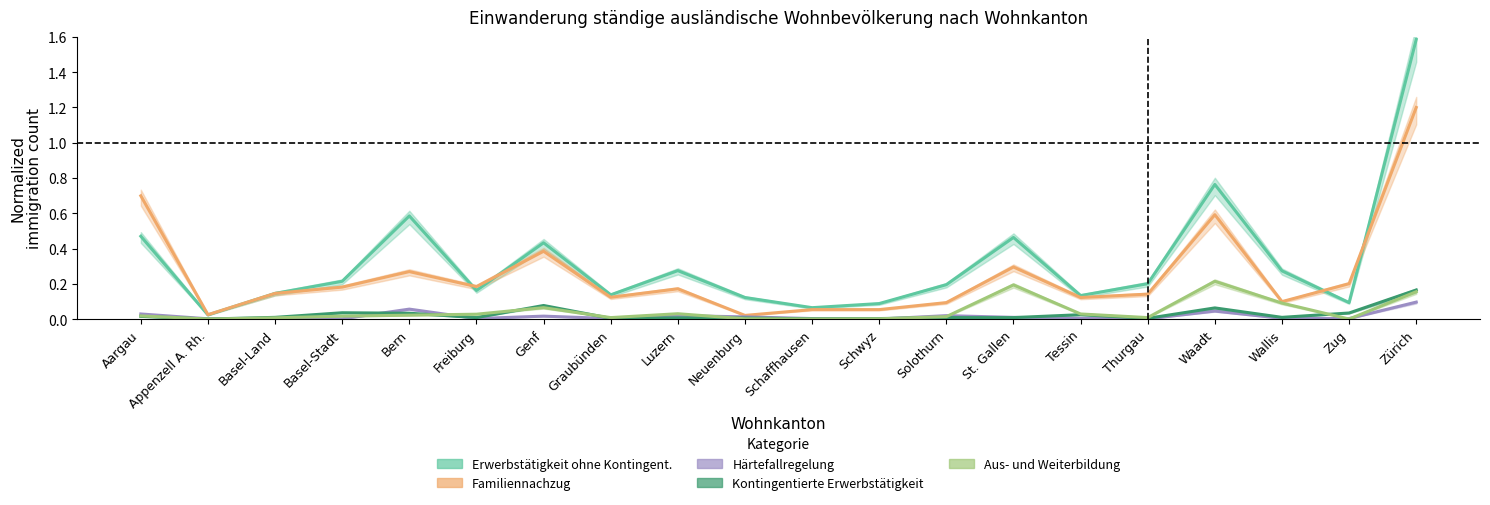

Reading left to right, what are all the values shown in this chart?

Erwerbstätigkeit ohne Kontingent.: 0.5	0.0	0.1	0.2	0.6	0.2	0.4	0.1	0.3	0.1	0.1	0.1	0.2	0.5	0.1	0.2	0.8	0.3	0.1	1.6
Familiennachzug: 0.7	0.0	0.1	0.2	0.3	0.2	0.4	0.1	0.2	0.0	0.1	0.1	0.1	0.3	0.1	0.1	0.6	0.1	0.2	1.2
Härtefallregelung: 0.0	0.0	0.0	0.0	0.1	0.0	0.0	0.0	0.0	0.0	0.0	0.0	0.0	0.0	0.0	0.0	0.0	0.0	0.0	0.1
Kontingentierte Erwerbstätigkeit: 0.0	0.0	0.0	0.0	0.0	0.0	0.1	0.0	0.0	0.0	0.0	0.0	0.0	0.0	0.0	0.0	0.1	0.0	0.0	0.2
Aus- und Weiterbildung: 0.0	0.0	0.0	0.0	0.0	0.0	0.1	0.0	0.0	0.0	0.0	0.0	0.0	0.2	0.0	0.0	0.2	0.1	0.0	0.2